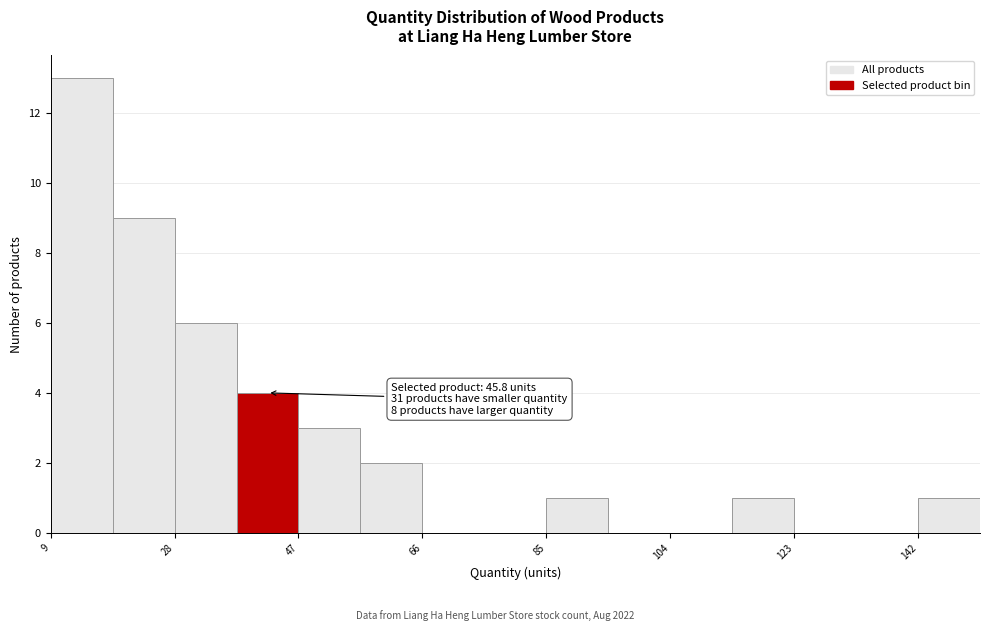

Over which range of the x-axis is the bar tallest?

10 to 18